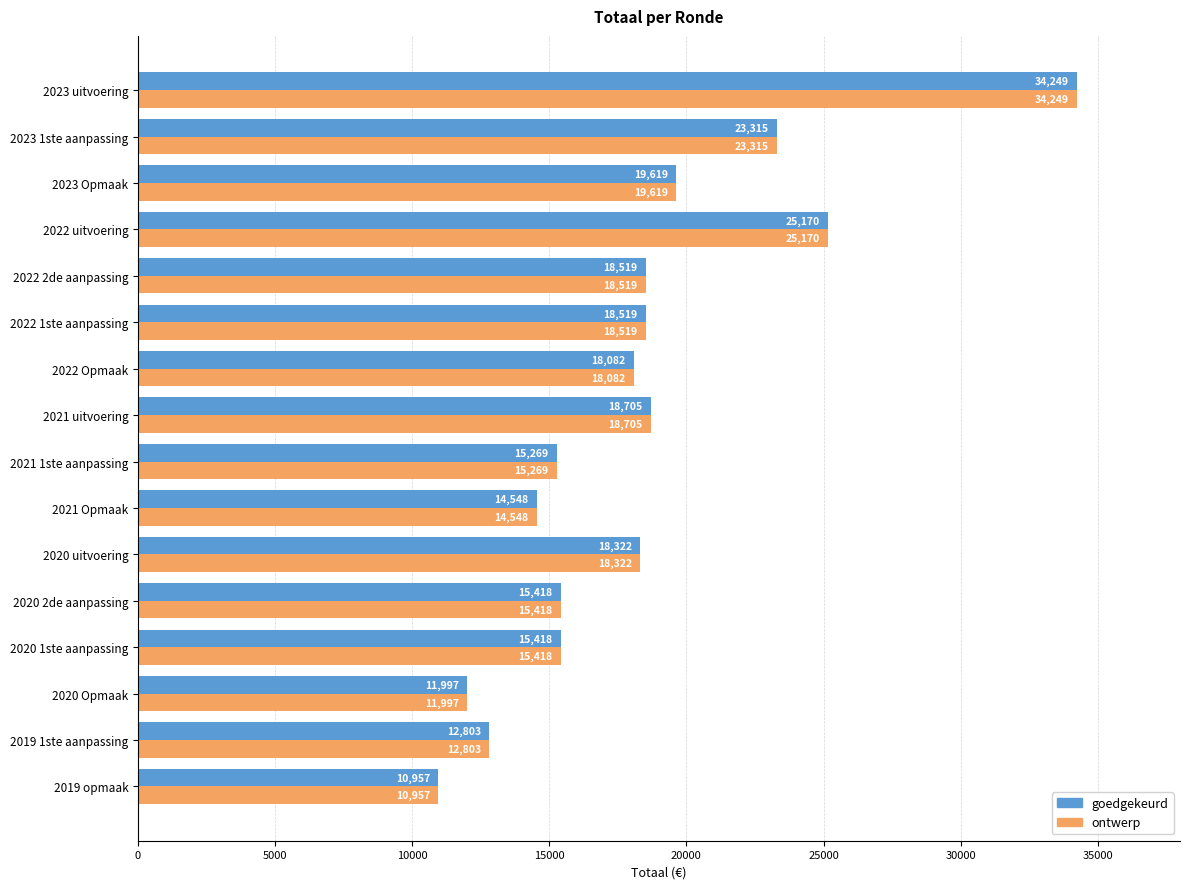

True or false: goedgekeurd has a value of 19619 at 2023 Opmaak.

True